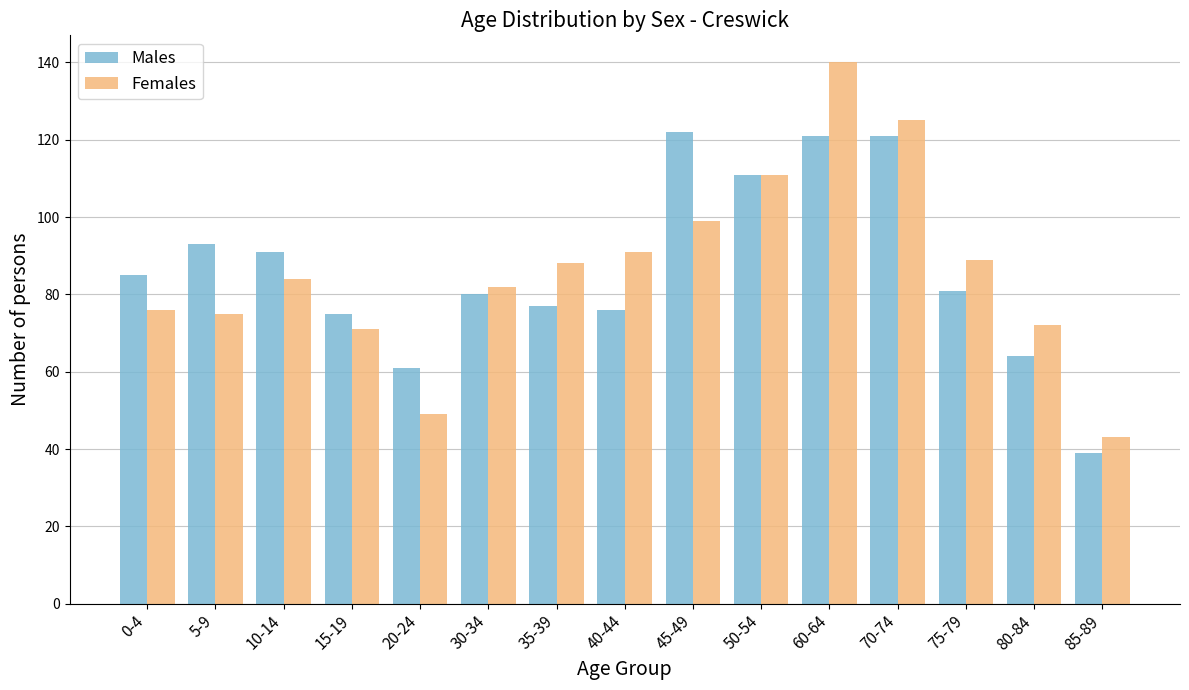

What position from the right is 60-64?

5